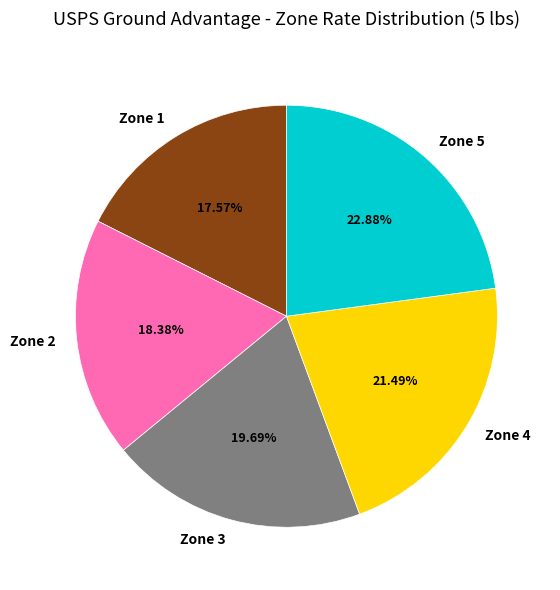

Which has a higher value, Zone 2 or Zone 1?

Zone 2